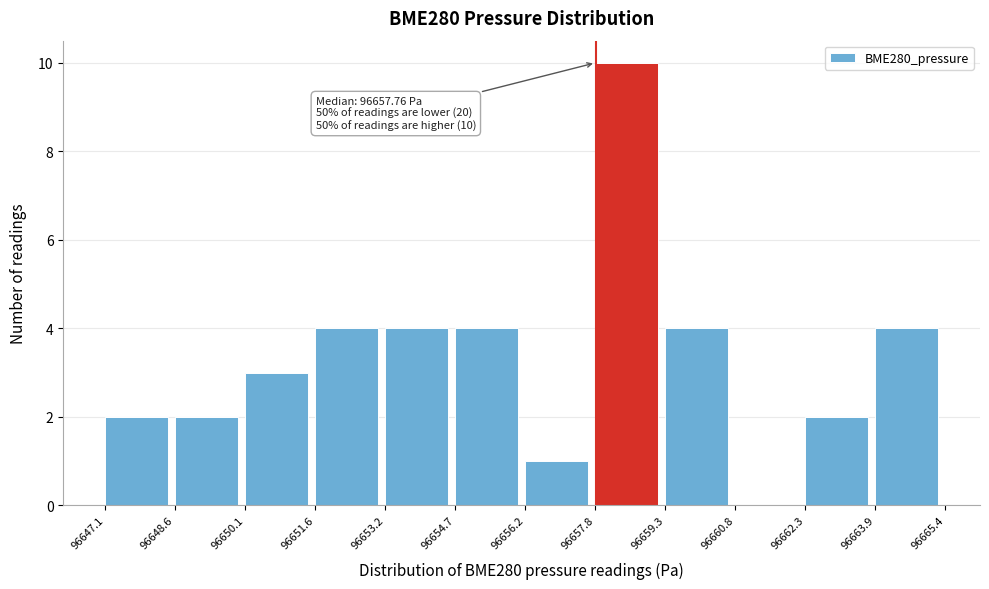

Which range on the x-axis has the tallest bar?

96657.8 to 96659.3